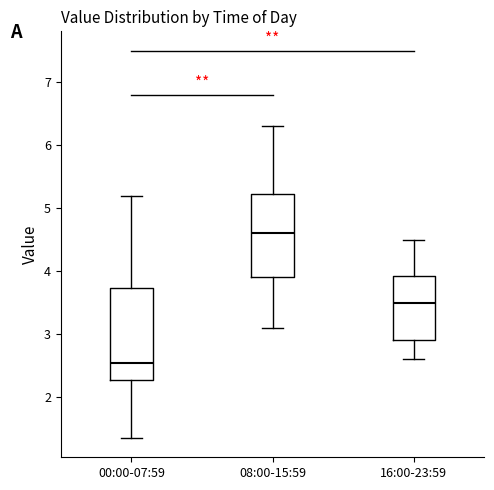

Which box has the lowest median line?

00:00-07:59